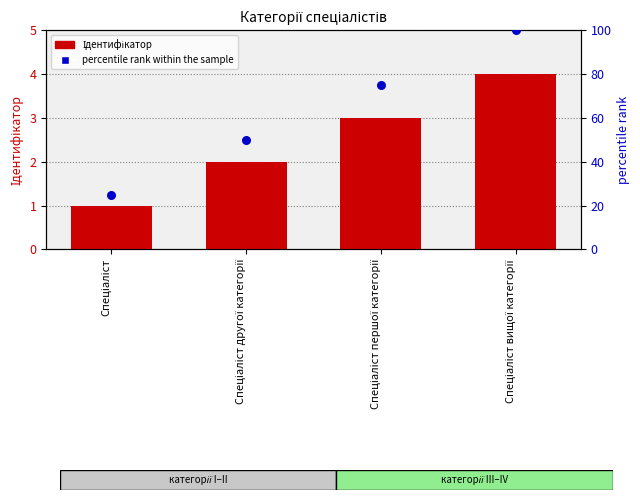

At which category is the sum across all series the highest?

Спеціаліст вищої категорії